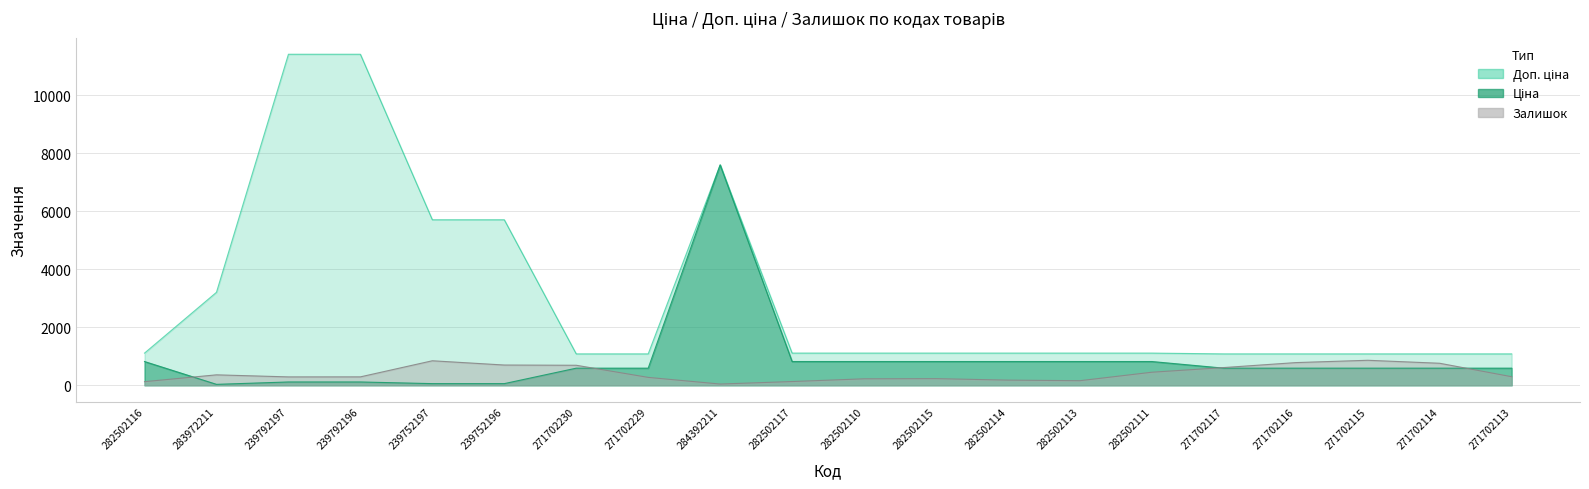

How many categories are shown in the chart?

20